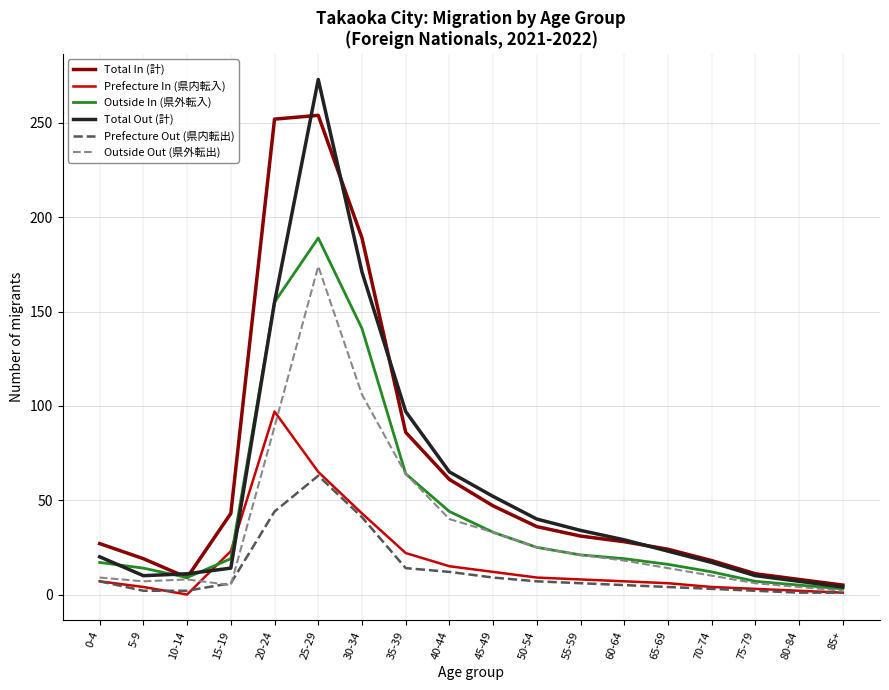

Between 15-19 and 30-34, which series saw the biggest shift?

Total Out (計)